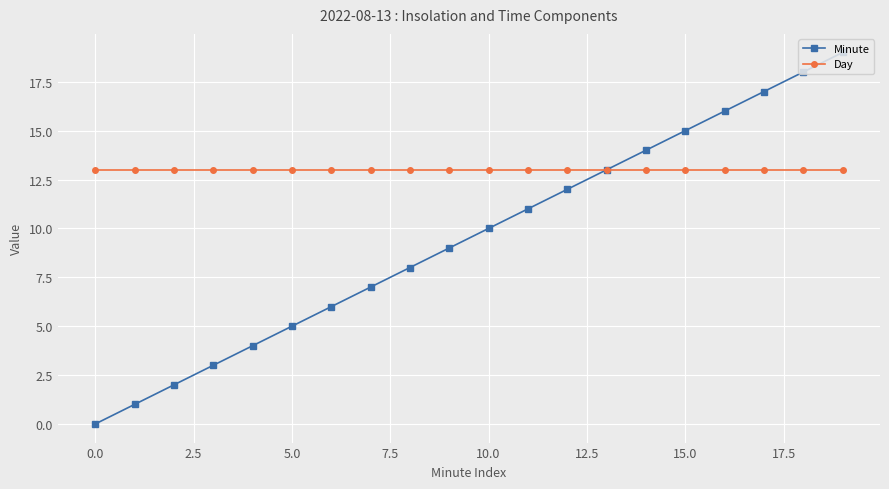

True or false: Minute has more than 2 interior local peaks.

False